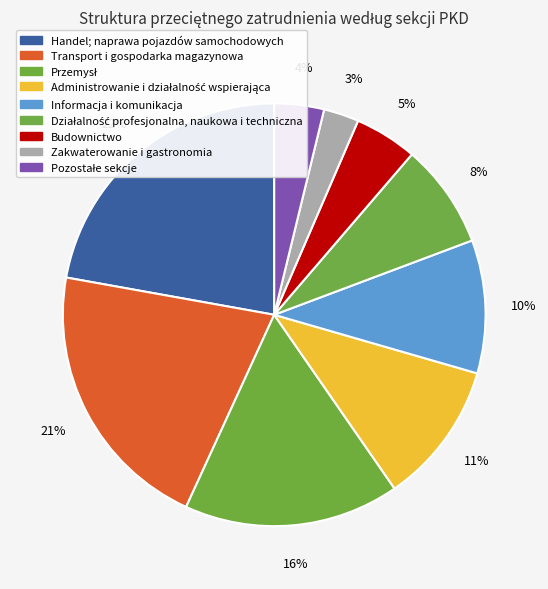

Count the number of slices in the pie.

9